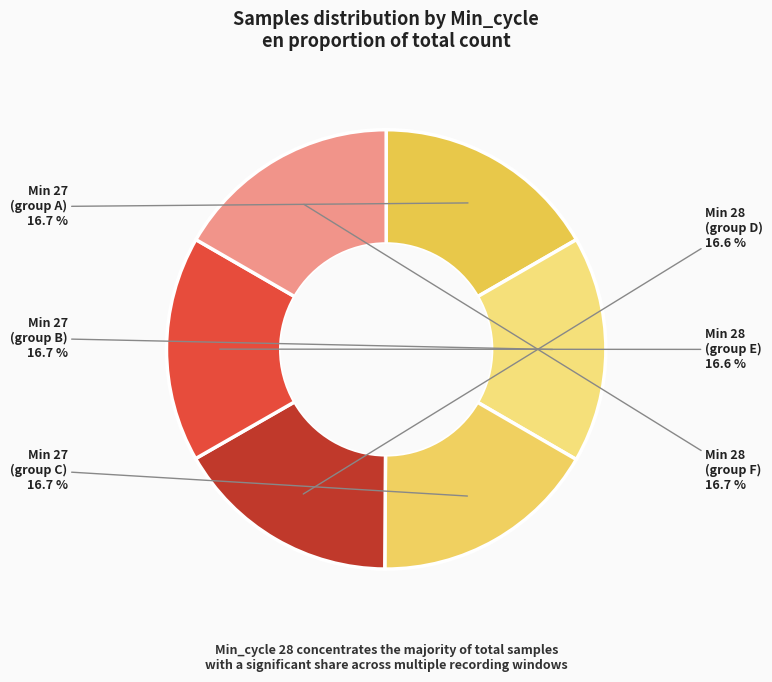

Is there any slice that represents more than half of the pie?

No